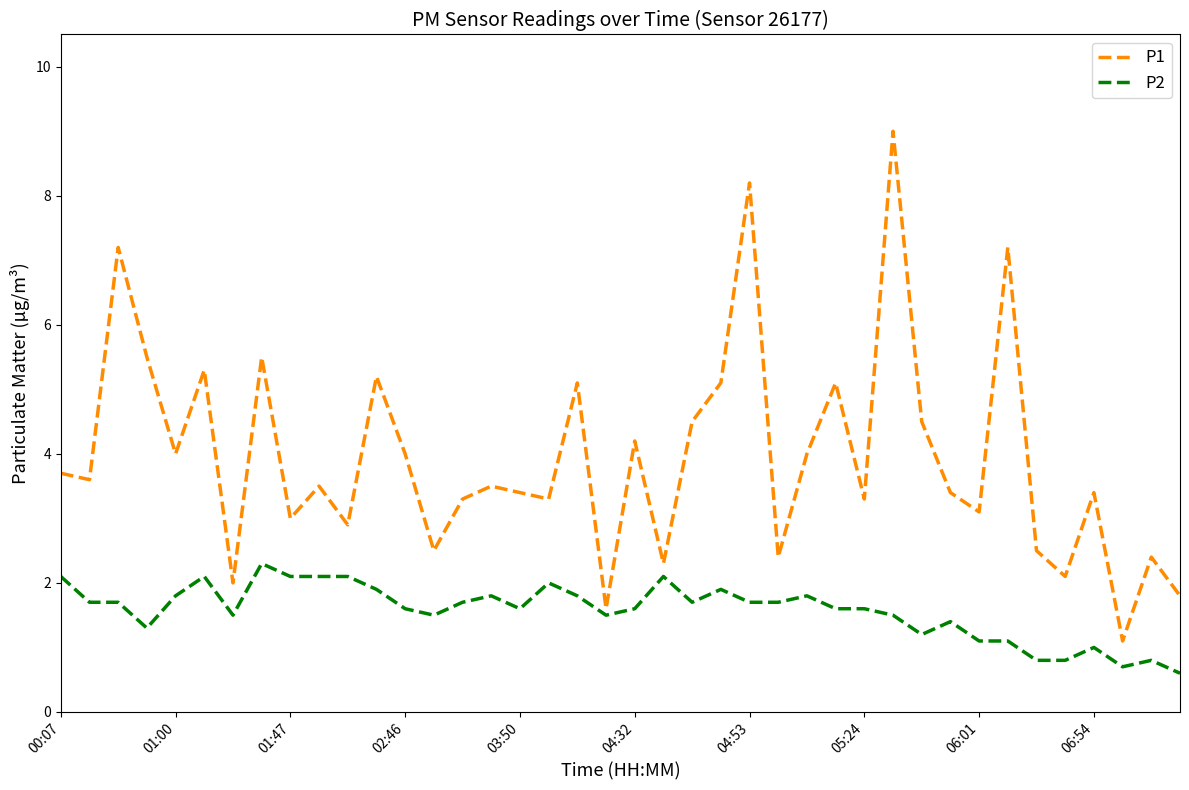

List the series in order of their overall mean, highest first.

P1, P2